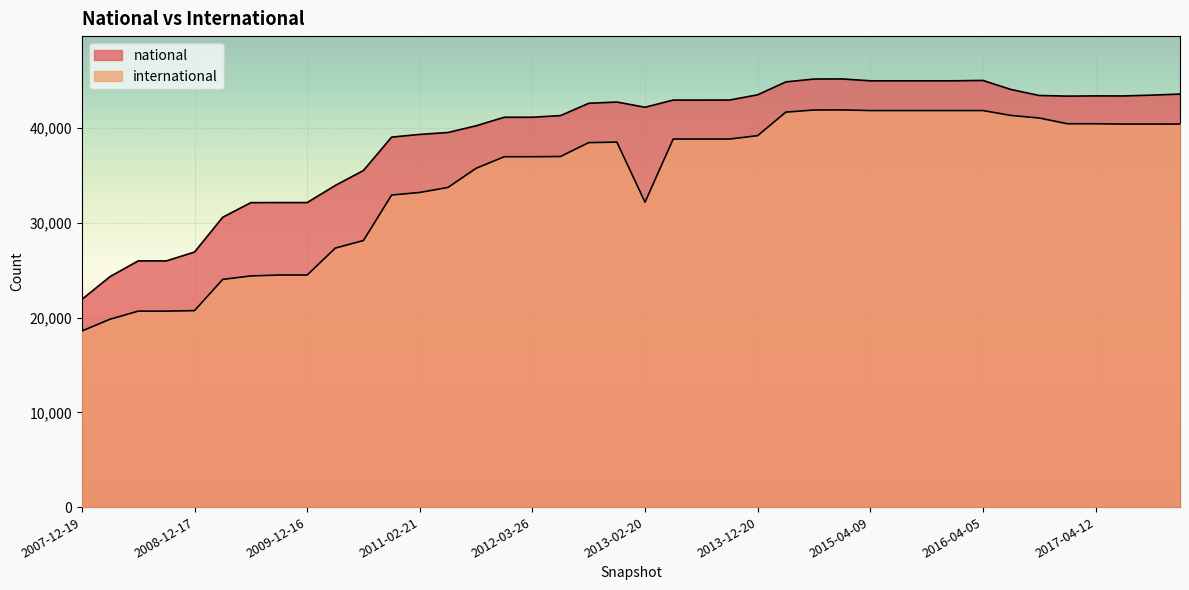

The international series shows 65553 at 2012-01-18. True or false?

False